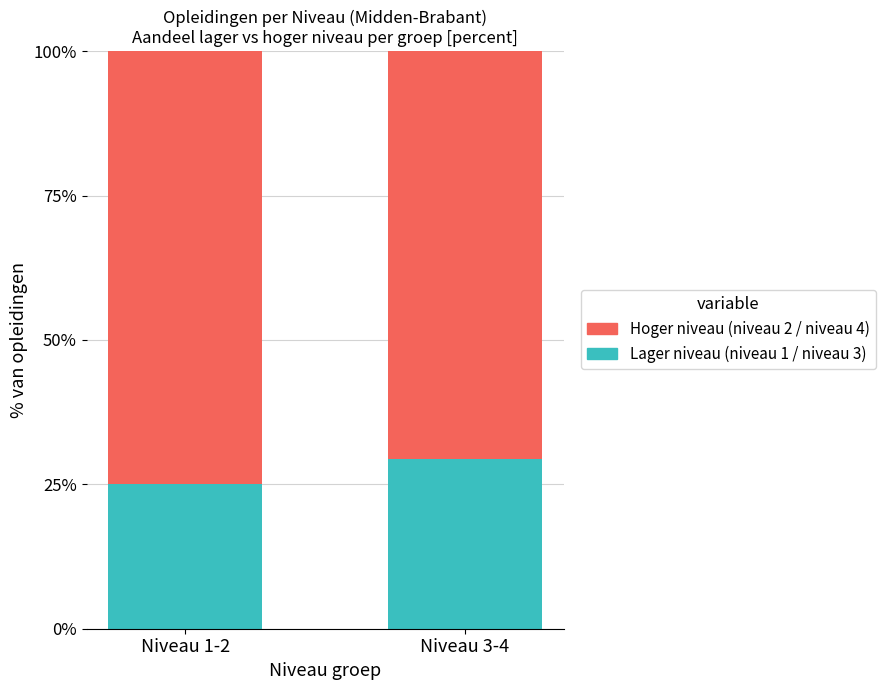

What is the sum of the Lager niveau (niveau 1 / niveau 3) values at Niveau 1-2 and Niveau 3-4?

54.4